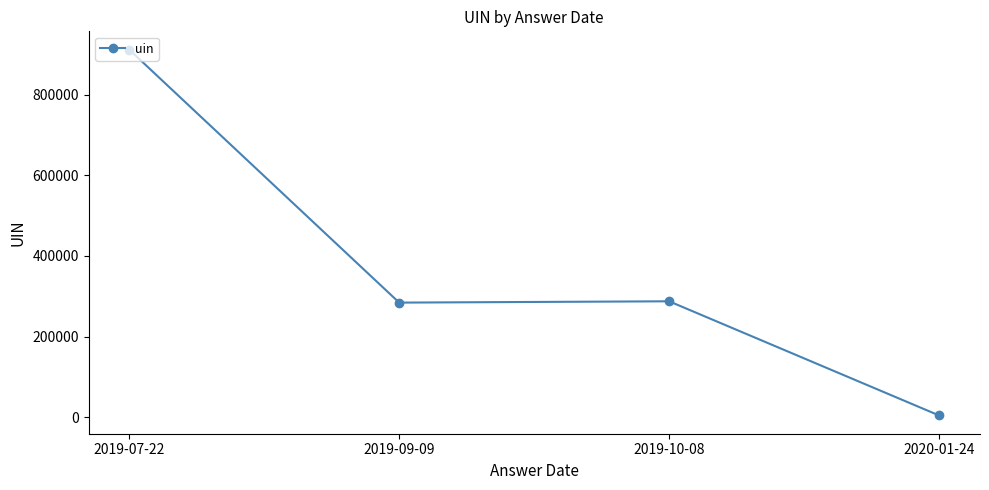

What position from the left is 2019-07-22?

1